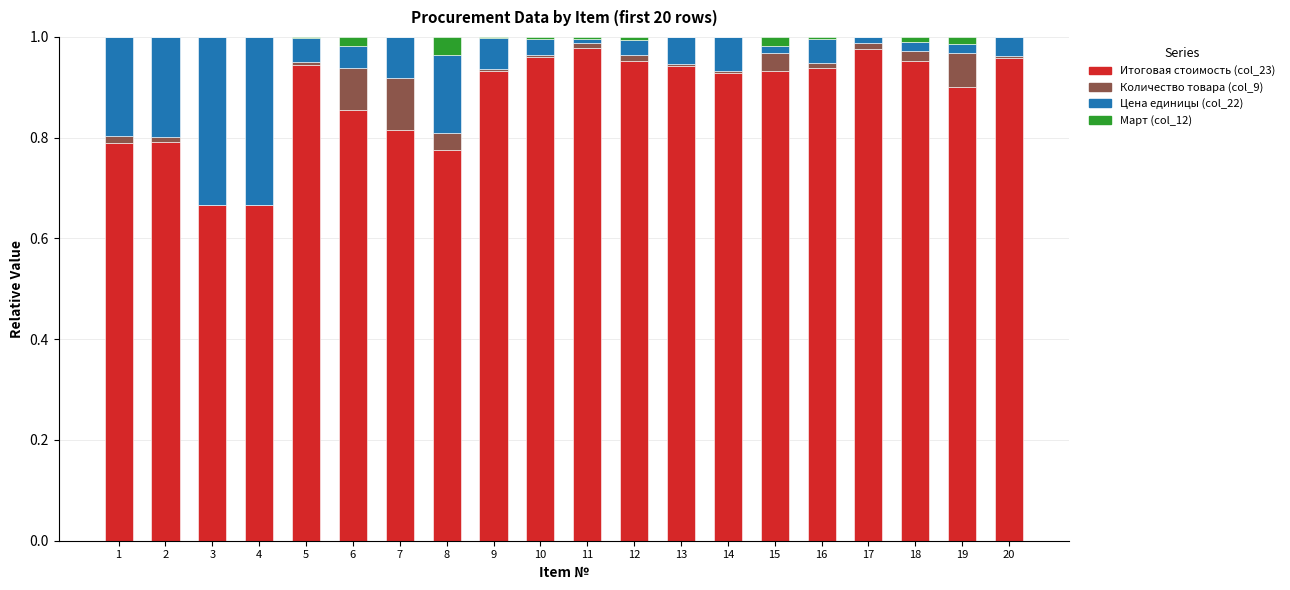

Count the number of categories in the chart.

20